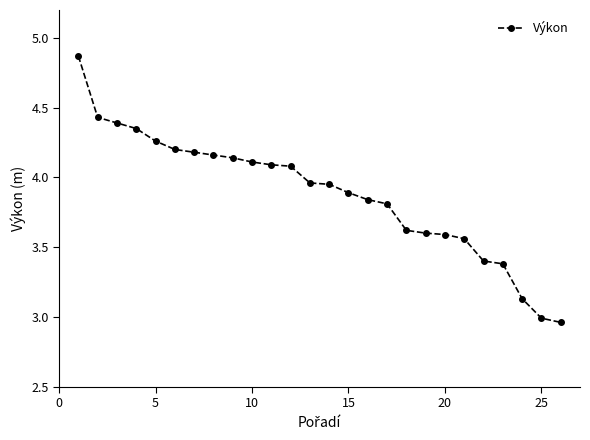

What is the difference between the second highest and minimum values?

1.5